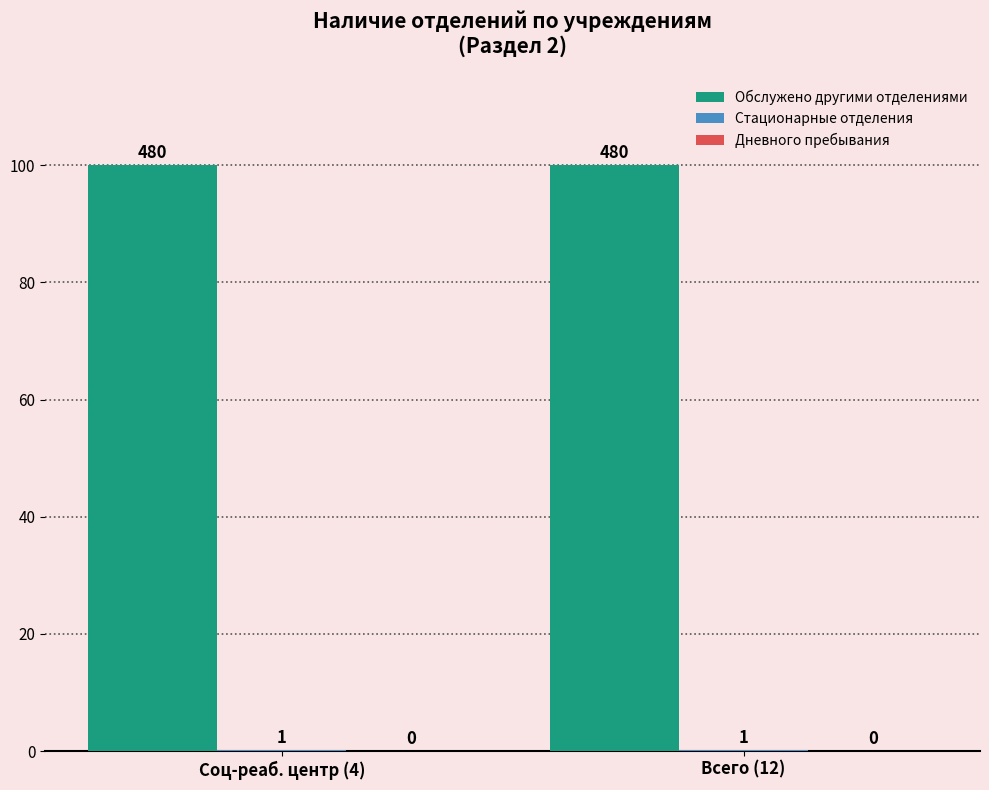

Which series changed the most between Соц-реаб. центр (4) and Всего (12)?

Обслужено другими отделениями